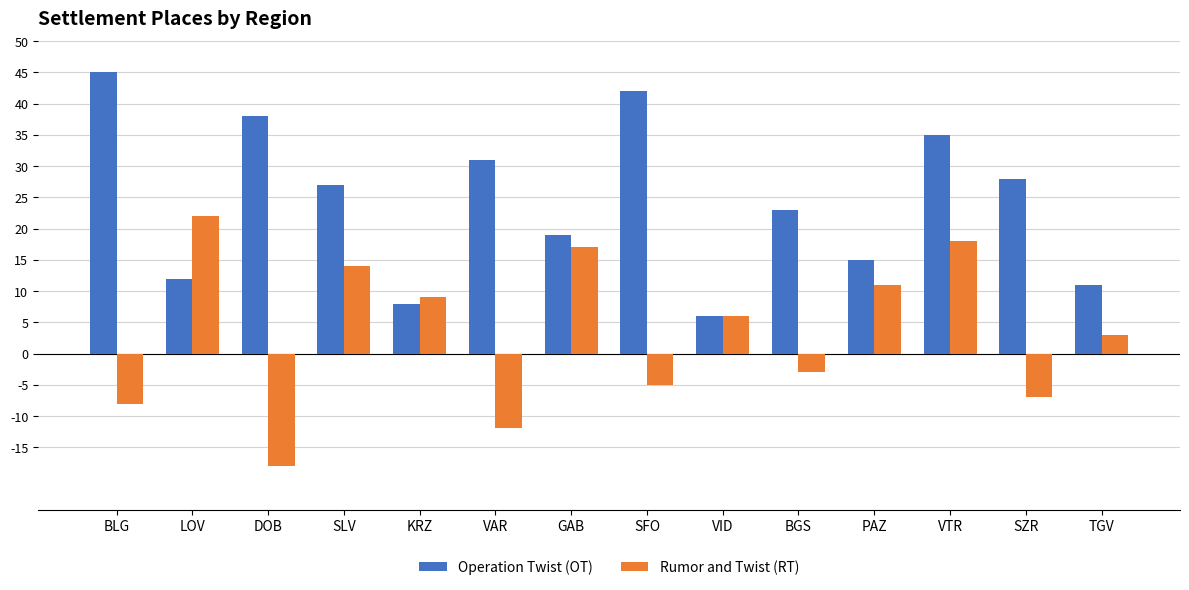

At which category is the sum across all series the highest?

VTR